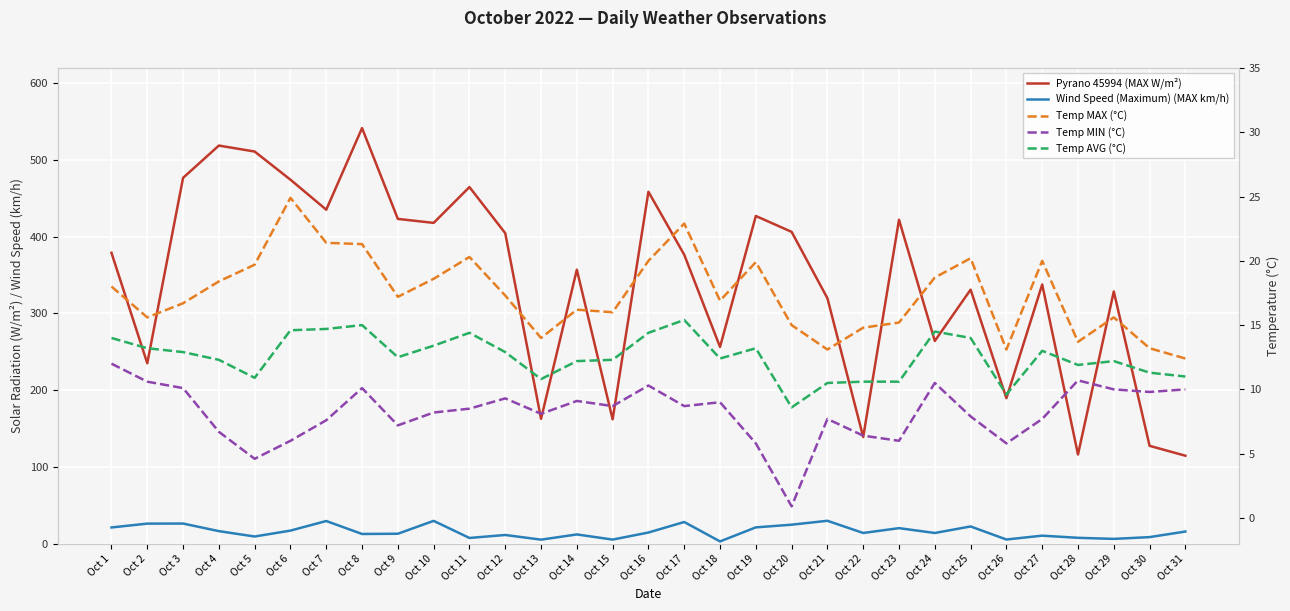

What is the total value across all series at Oct 24?

321.8